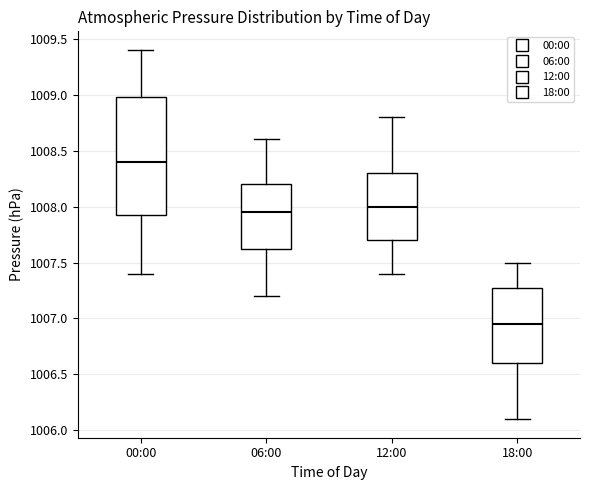

Which box has the lowest median line?

18:00